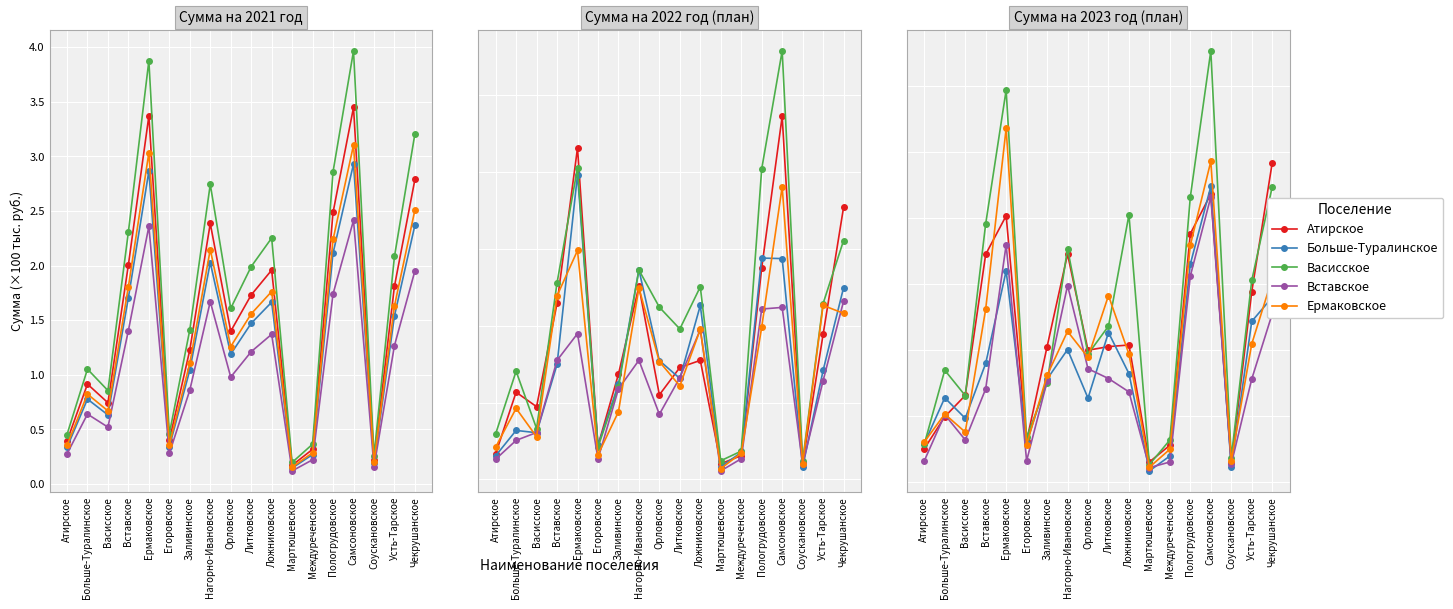

What is the label of the 7th point from the right?

Мартюшевское